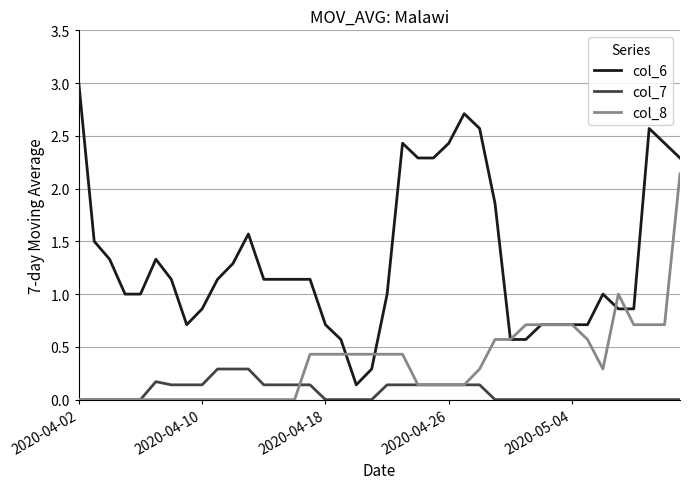

What is the maximum value shown in the chart?

3.0